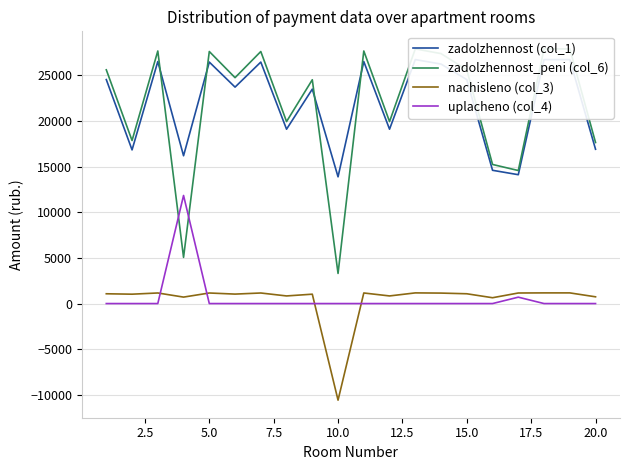

The value of uplacheno (col_4) at 5.0 is 0.0. True or false?

True